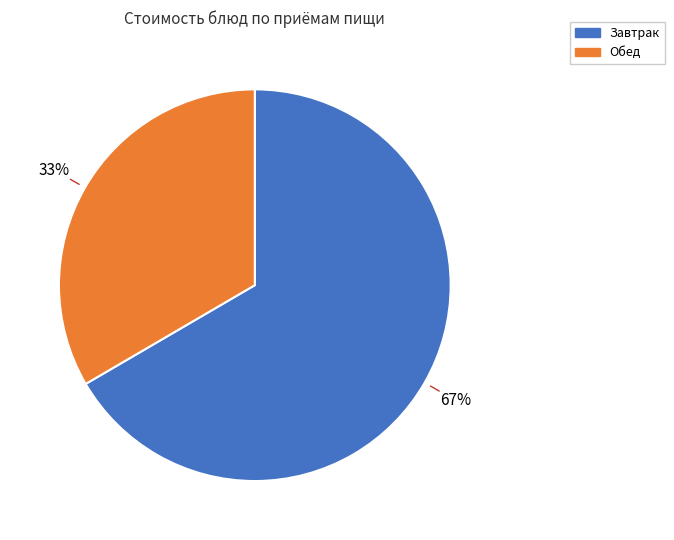

Is there any slice that represents more than half of the pie?

Yes